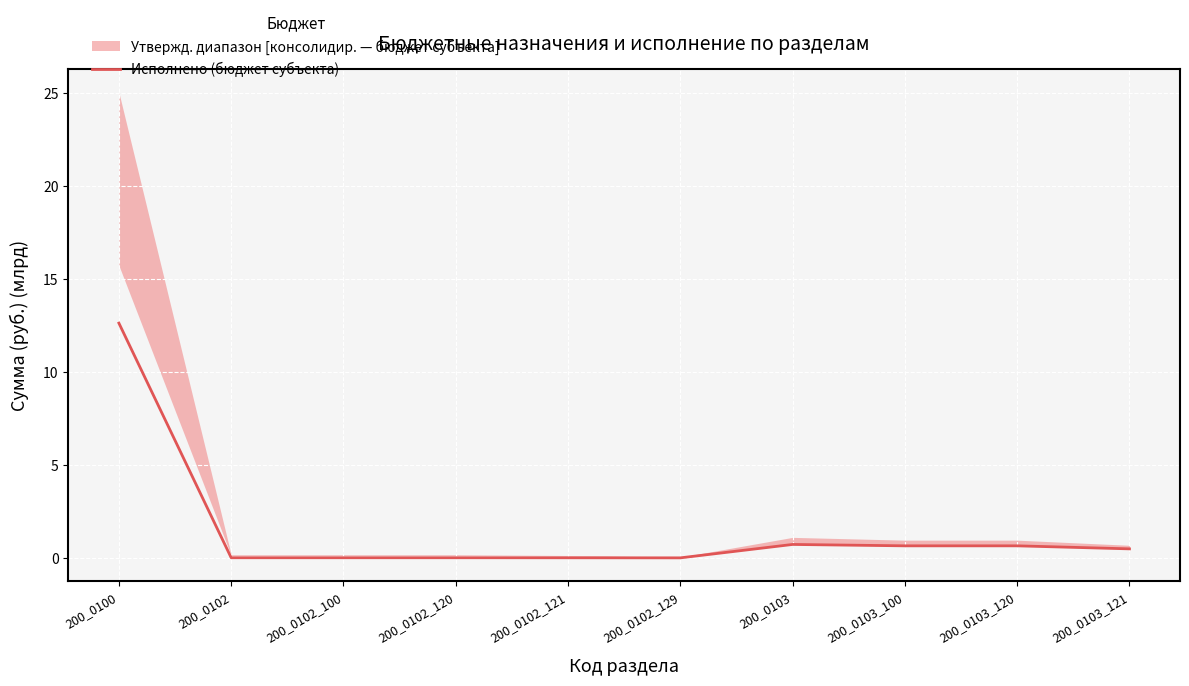

How many interior local valleys (lower than both neighbors) does the data have?

1